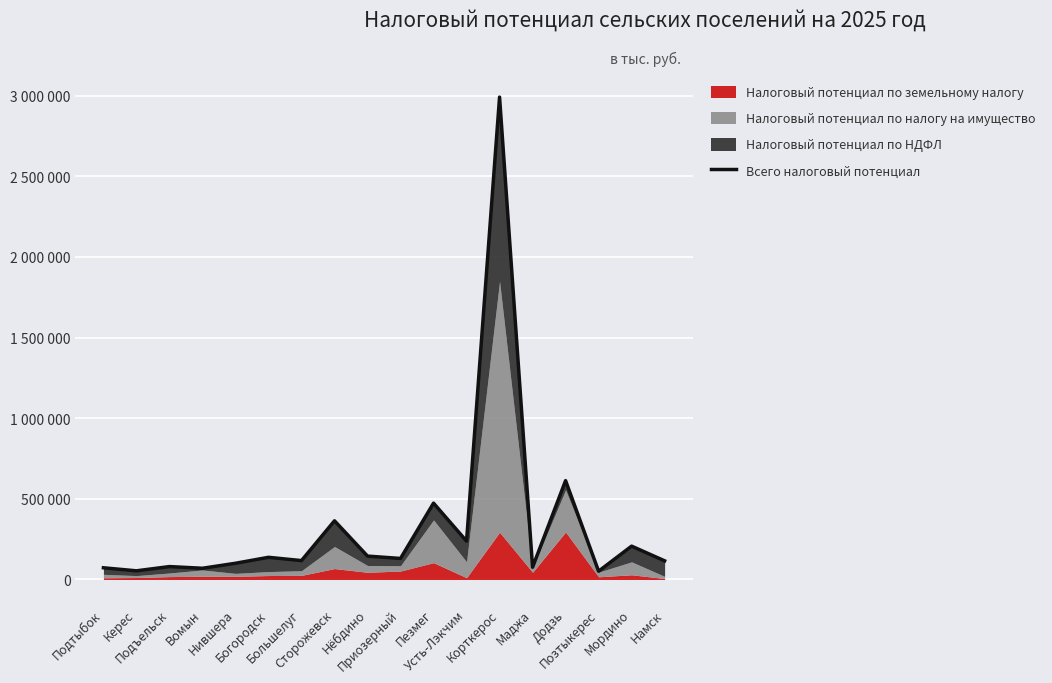

What is the minimum value shown in the chart?

51390